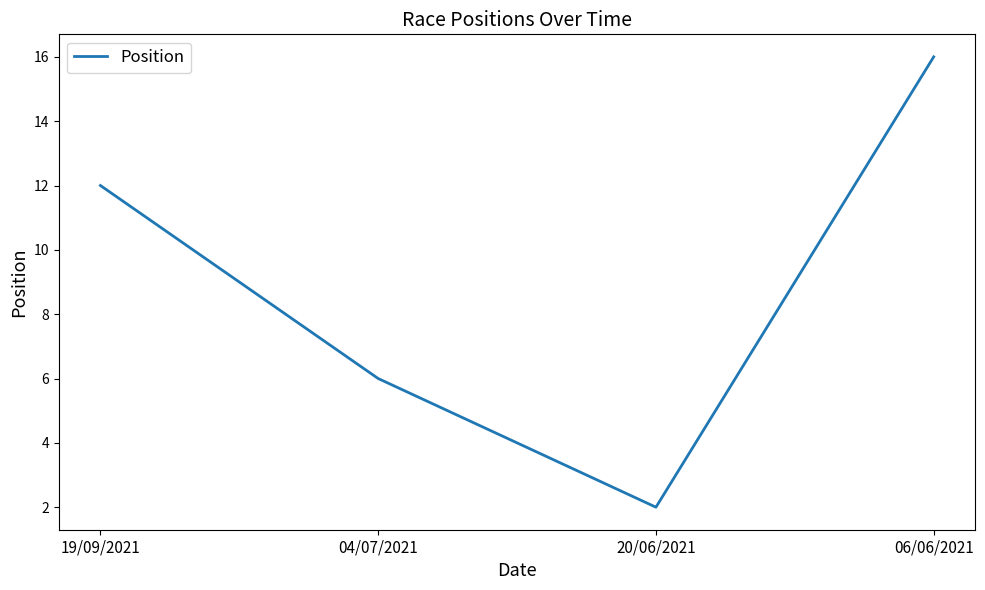

What is the ratio of the value at 04/07/2021 to the value at 19/09/2021?

0.5